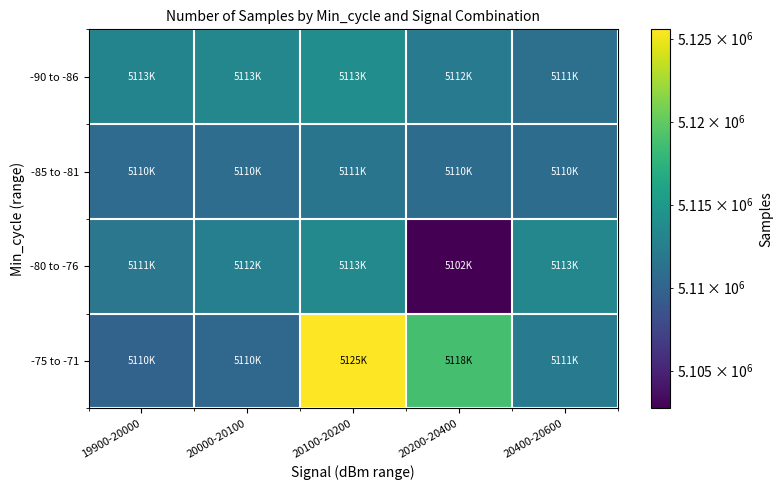

Which series has the largest total across all categories?

-75 to -71